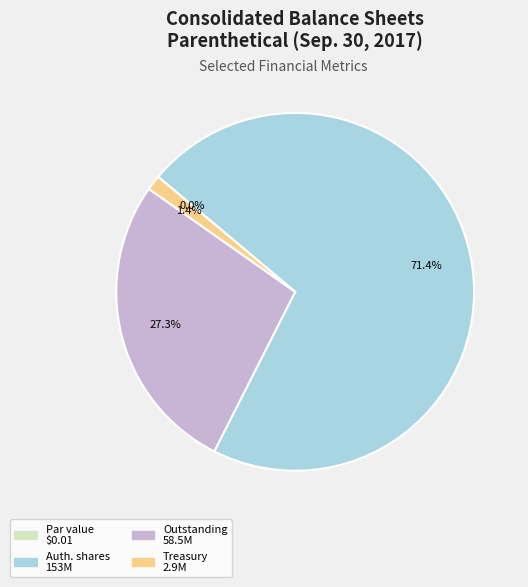

Is there a majority slice in this chart?

Yes